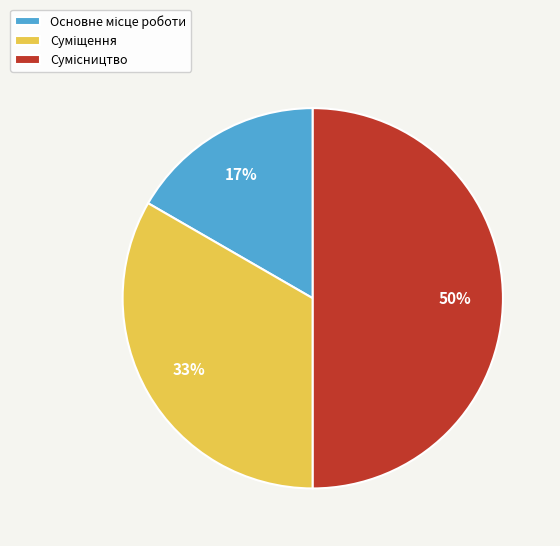

To the nearest percent, what is the difference between the largest and smallest slice percentages?

33%